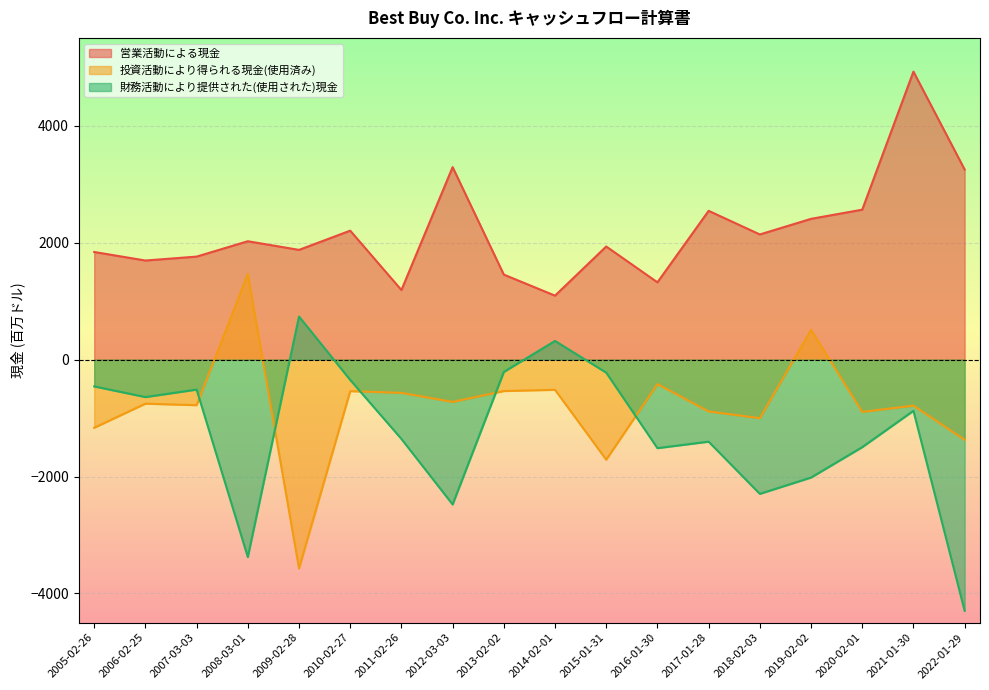

Read the 営業活動による現金 value at 2010-02-27, to the nearest 100.

2200